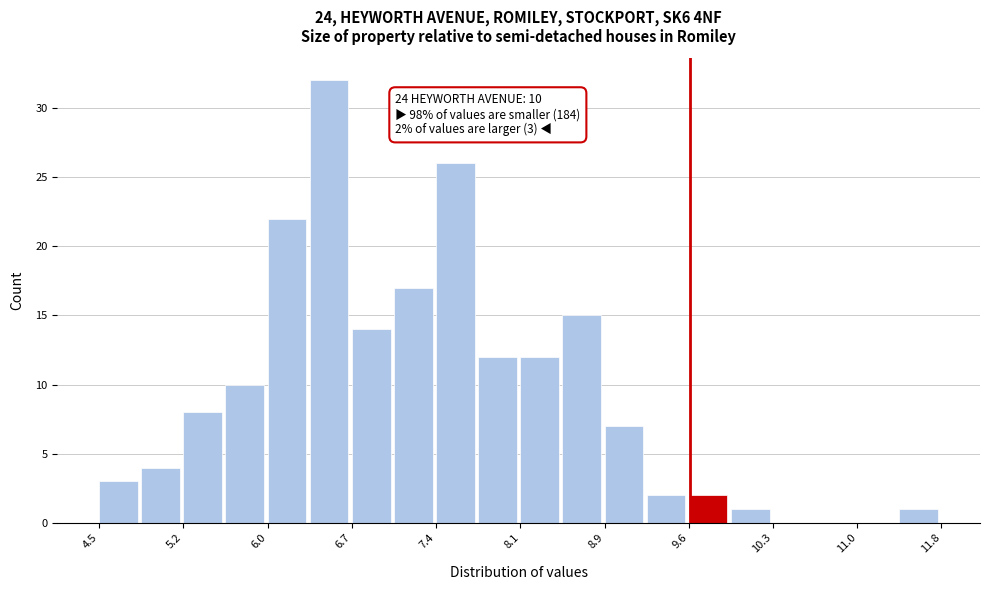

Around what value on the x-axis is the tallest bar? Give the approximate position of its centre, as read against the axis.

6.5